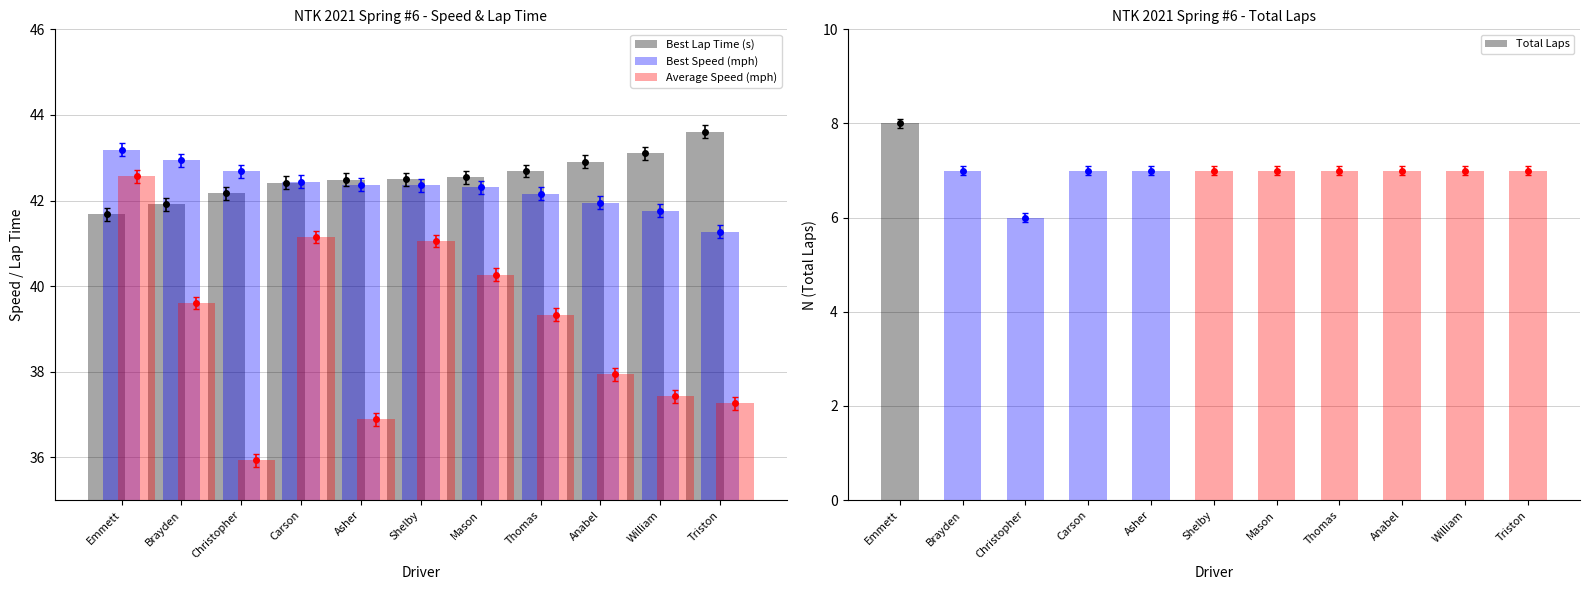

Which series has the largest range (max minus min)?

Average Speed (mph)